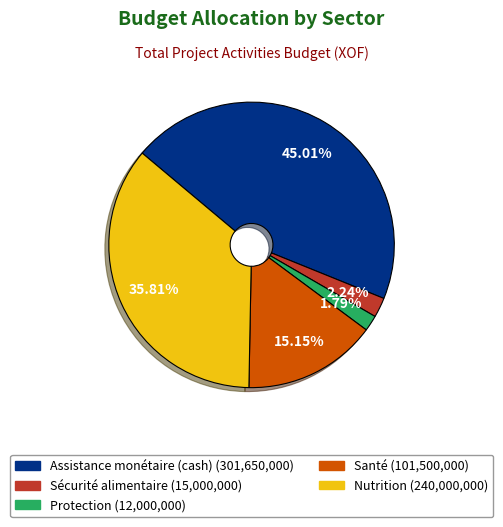

Is it true that Protection is 2% of the pie?

True